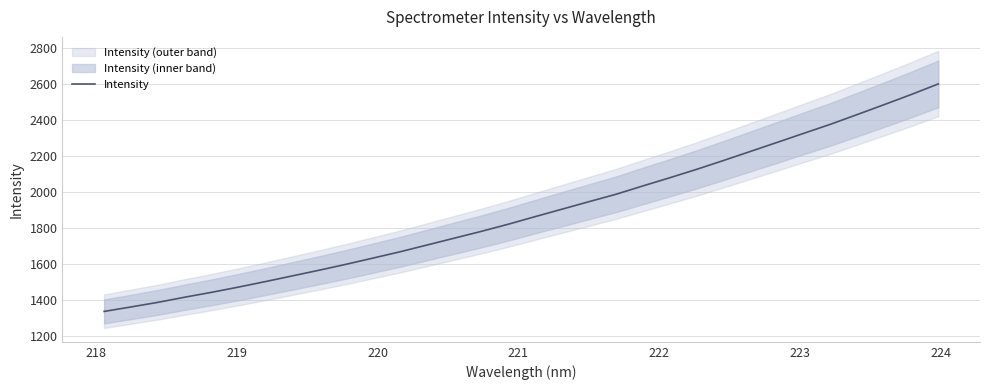

What is the maximum value for Intensity?

2599.8